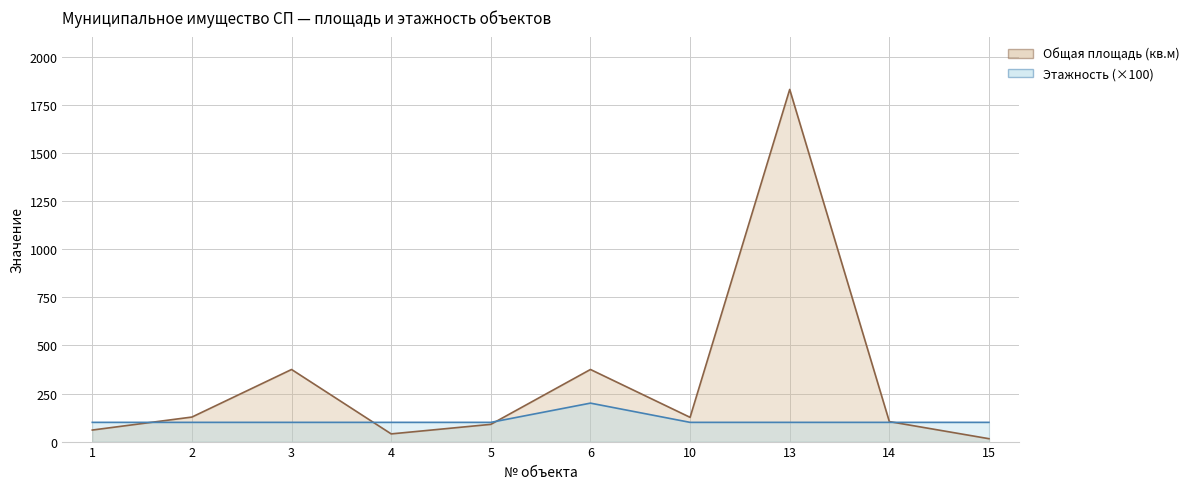

Rank the series at 4 from highest to lowest value.

Этажность, Общая площадь (кв.м)